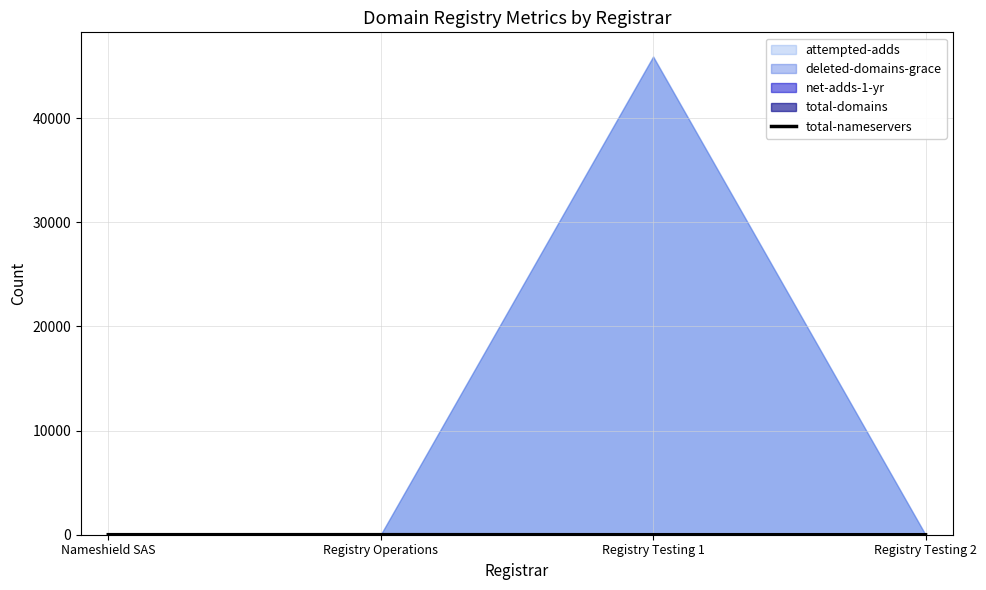

True or false: the data shows 1 at Nameshield SAS.

False